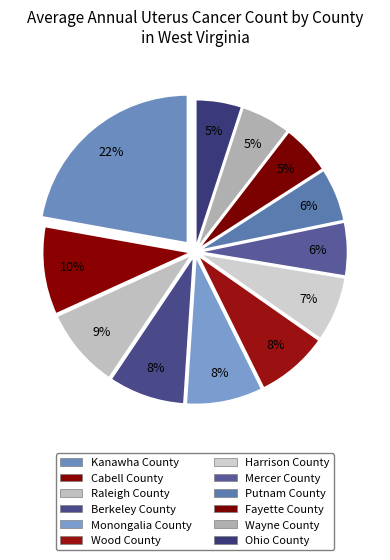

How many slices are in this pie chart?

12